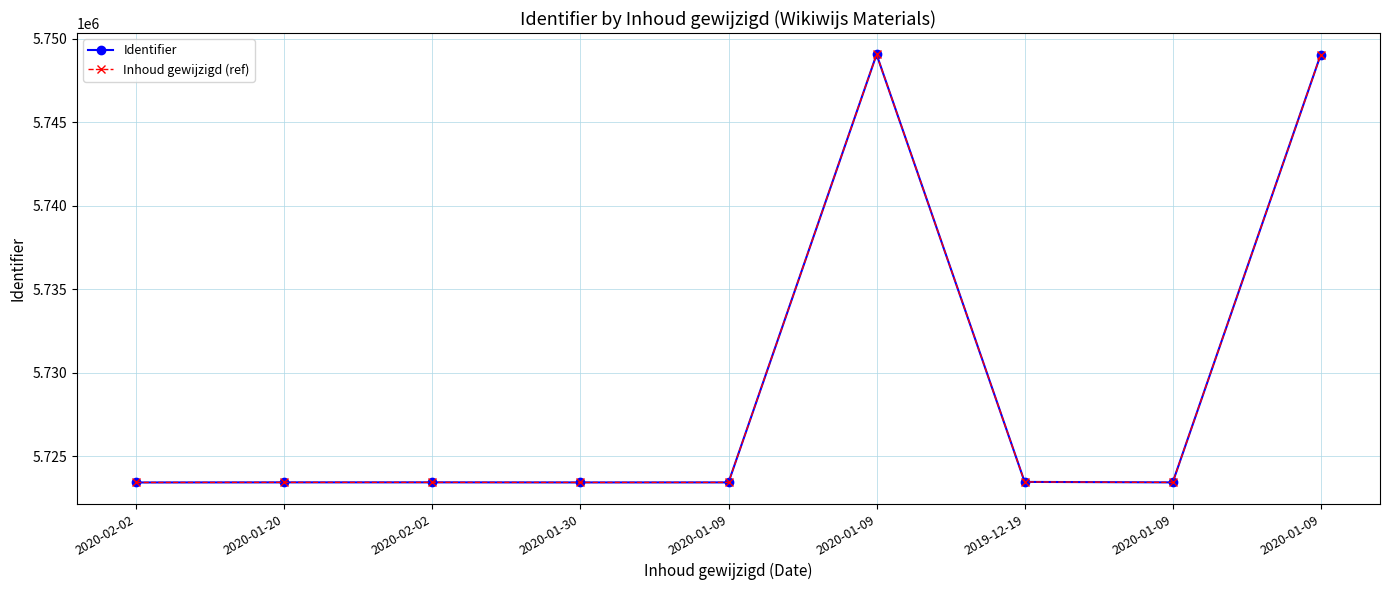

At which category does Inhoud gewijzigd (ref) reach its first local valley?

2020-01-30